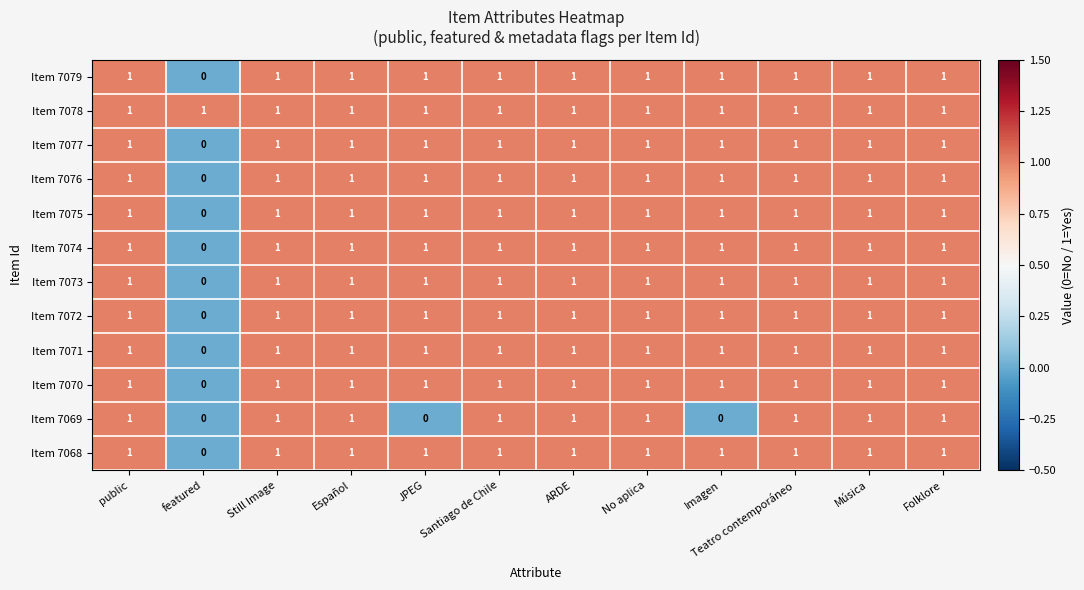

Which series changed the most between JPEG and Música?

Item 7069